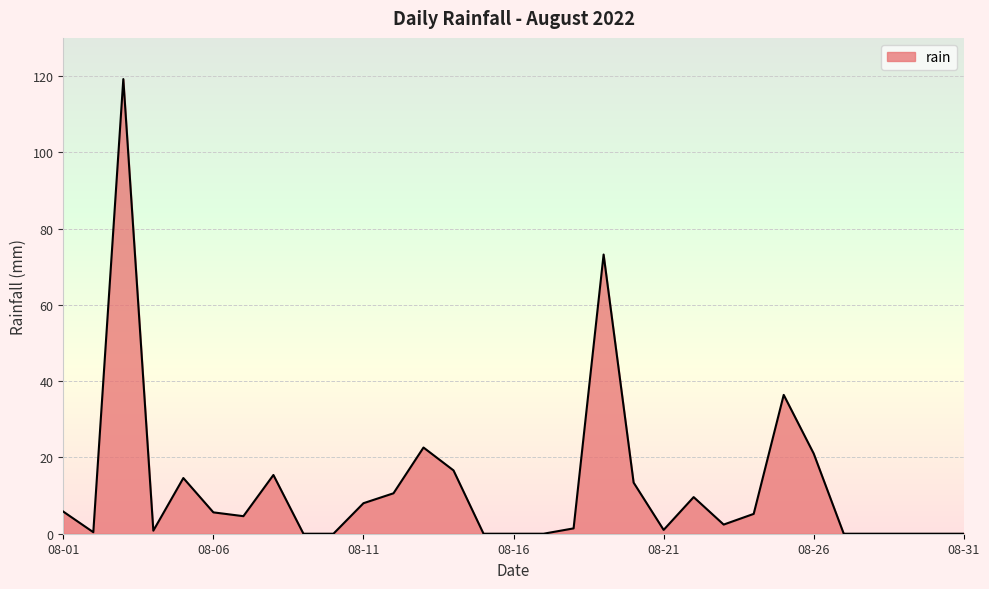

What is the maximum value shown in the chart?

119.2